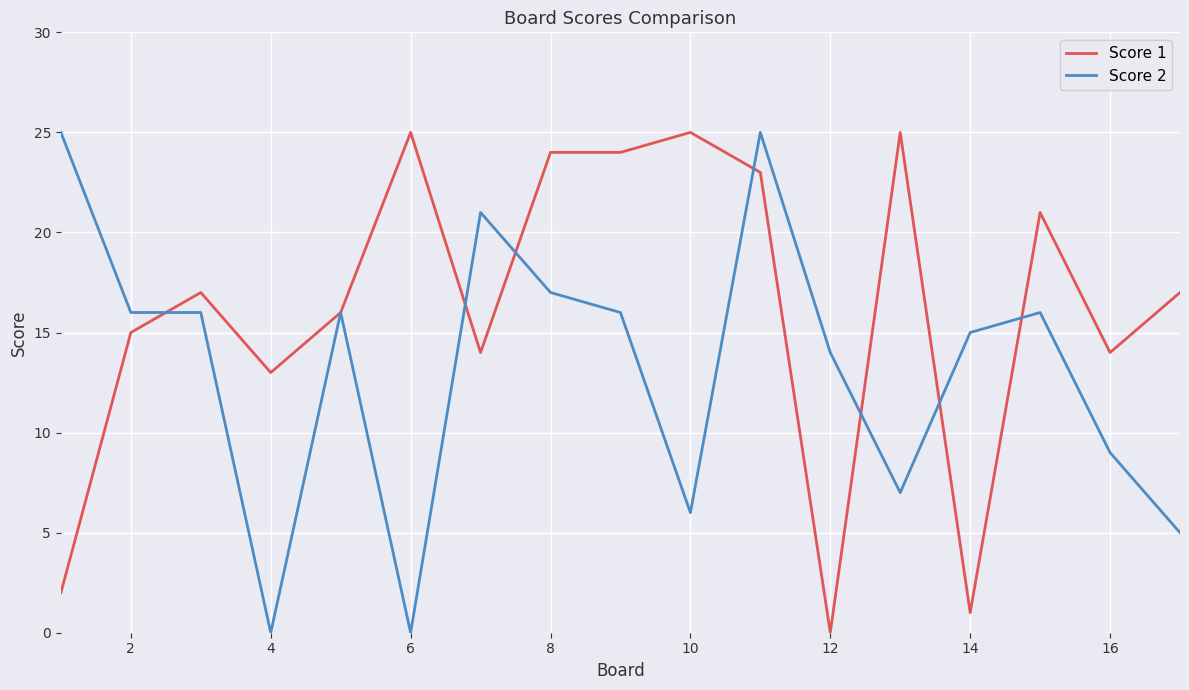

List the series in order of their overall mean, highest first.

Score 1, Score 2